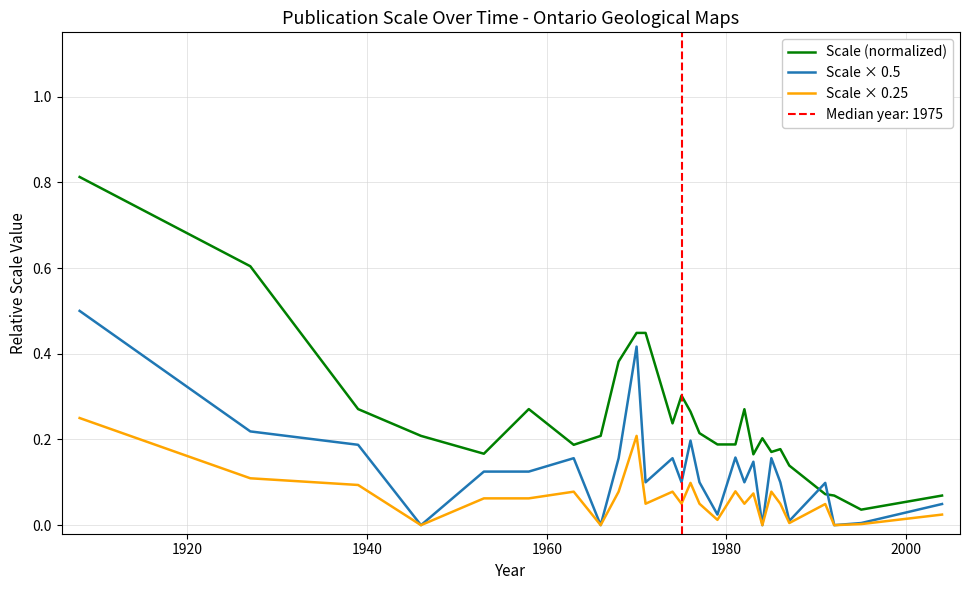

Rank the series by their maximum value, from highest to lowest.

Scale (normalized), Scale × 0.5, Scale × 0.25